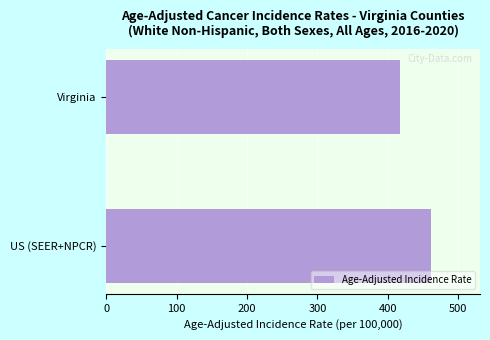

At which label is the value closest to 439?

Virginia